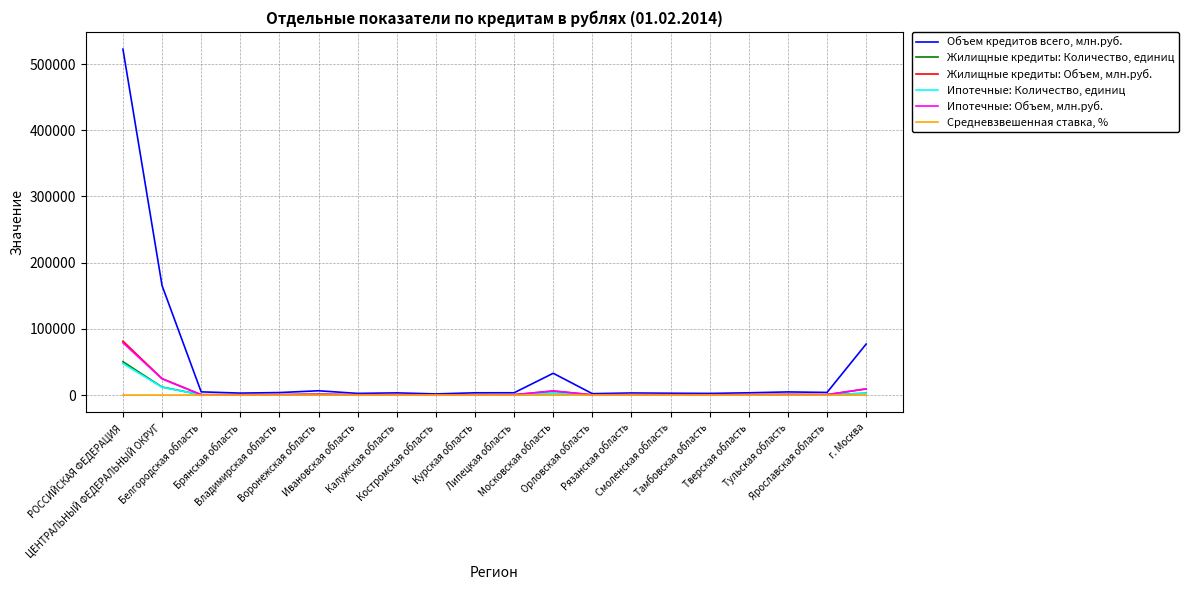

Count the number of categories in the chart.

20